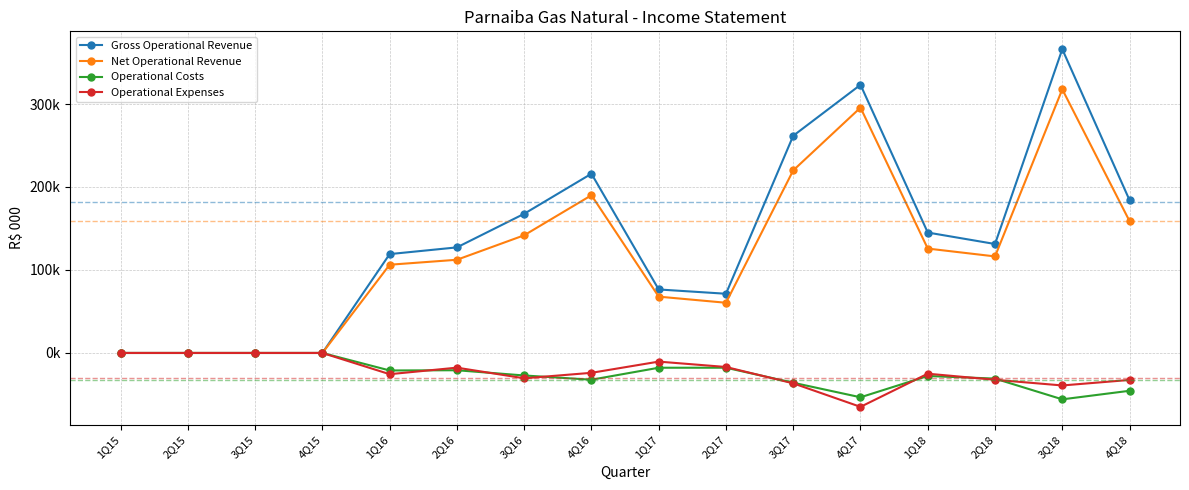

True or false: Operational Costs has a value of -22107.1 at 4Q15.

False